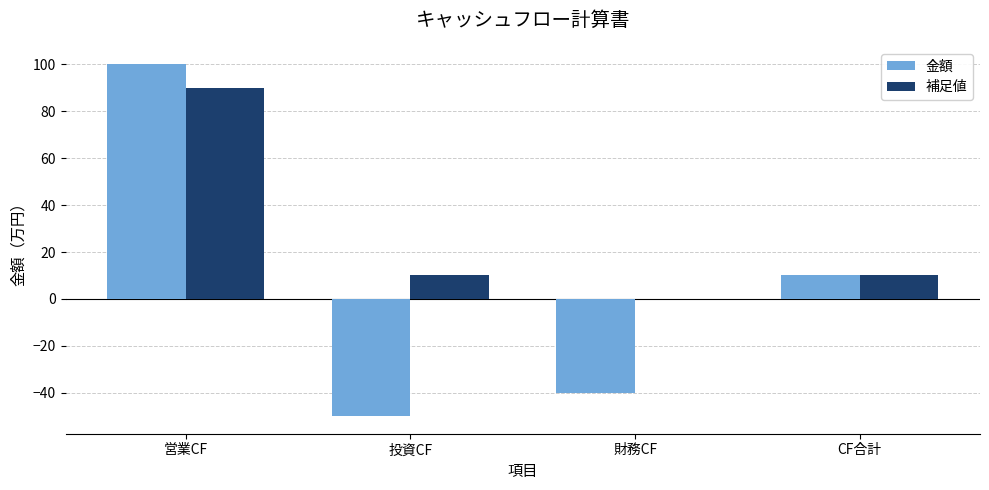

How many 補足値 values are between 10 and 90?

3